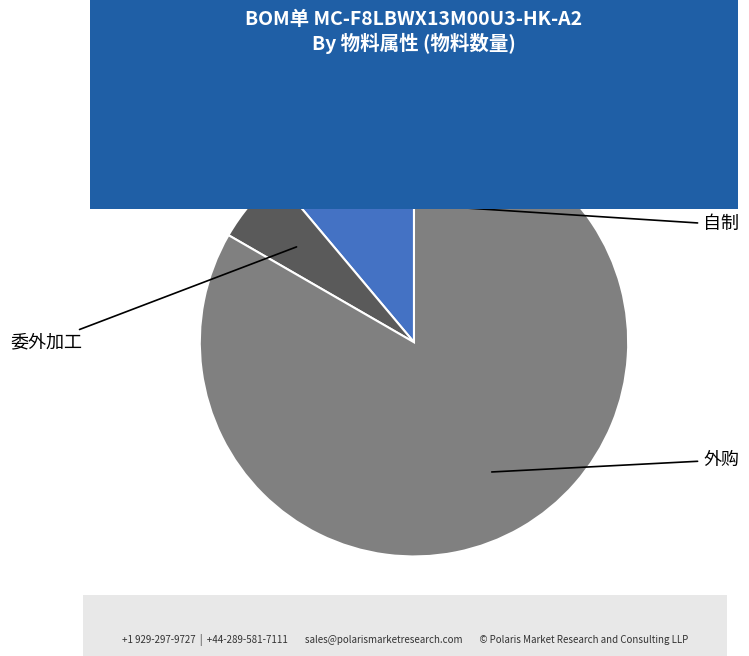

Count the number of slices in the pie.

3